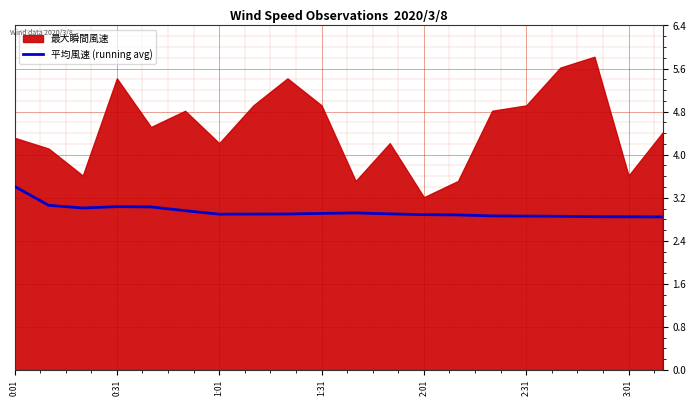

What is the average value?

2.9